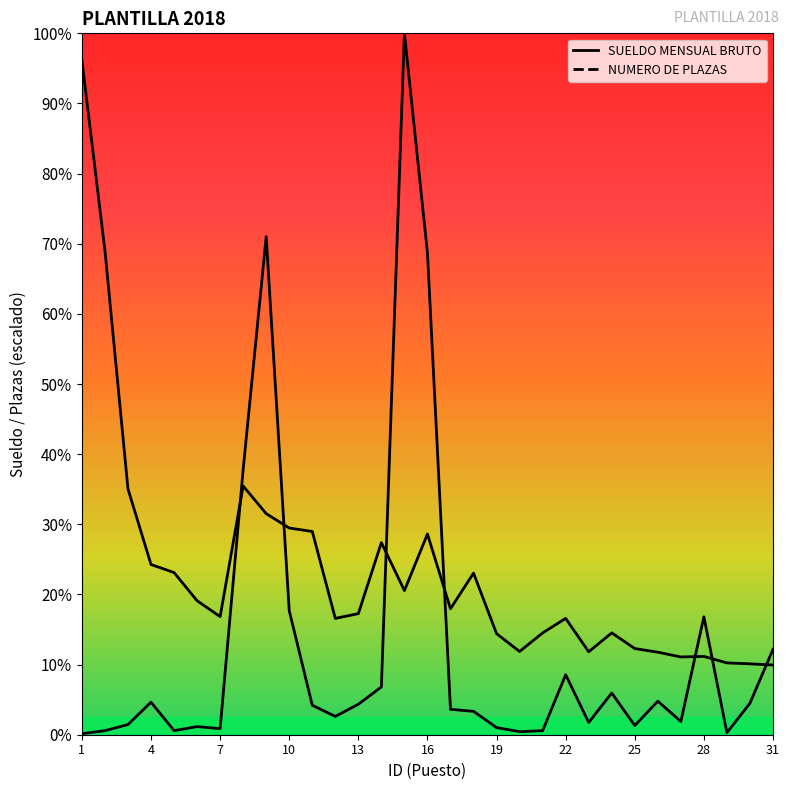

Reading left to right, list all the values displayed in this chart.

SUELDO MENSUAL BRUTO: 76911.5	55220.7	28032.6	19413.0	18497.0	15280.0	13471.0	28367.0	25216.0	23576.0	23182.0	13268.0	13812.0	21914.0	16440.0	22888.0	14368.0	18435.0	11527.0	9494.0	11612.0	13268.0	9459.0	11616.0	9827.0	9413.0	8869.0	8931.0	8191.0	8085.0	7951.0
NUMERO DE PLAZAS: 115.9	463.8	1159.4	3710.1	463.8	927.5	695.7	30260.9	56811.6	14144.9	3362.3	2087.0	3478.3	5449.3	80000.0	54956.5	2898.6	2666.7	811.6	347.8	463.8	6840.6	1391.3	4753.6	1043.5	3826.1	1507.2	13449.3	231.9	3594.2	9739.1